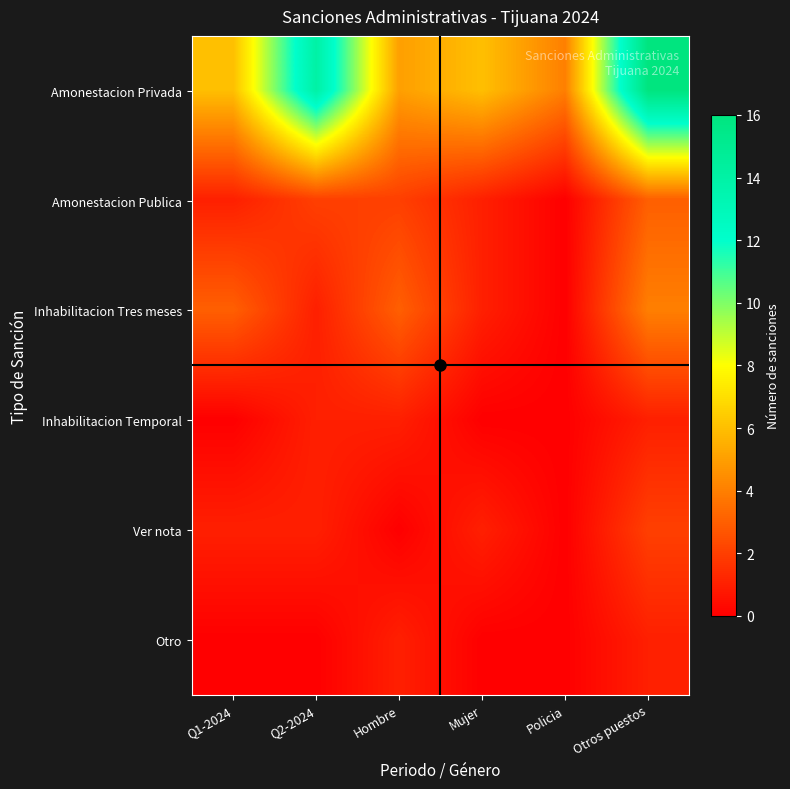

Reading left to right, what are all the values shown in this chart?

Amonestacion Privada: Q1-2024=6	Q2-2024=14	Hombre=5	Mujer=6	Policia=4	Otros puestos=16
Amonestacion Publica: Q1-2024=1	Q2-2024=2	Hombre=2	Mujer=1	Policia=0	Otros puestos=3
Inhabilitacion Tres meses: Q1-2024=3	Q2-2024=1	Hombre=3	Mujer=1	Policia=0	Otros puestos=4
Inhabilitacion Temporal: Q1-2024=0	Q2-2024=1	Hombre=1	Mujer=0	Policia=0	Otros puestos=1
Ver nota: Q1-2024=1	Q2-2024=1	Hombre=0	Mujer=1	Policia=0	Otros puestos=2
Otro: Q1-2024=0	Q2-2024=0	Hombre=1	Mujer=0	Policia=0	Otros puestos=1